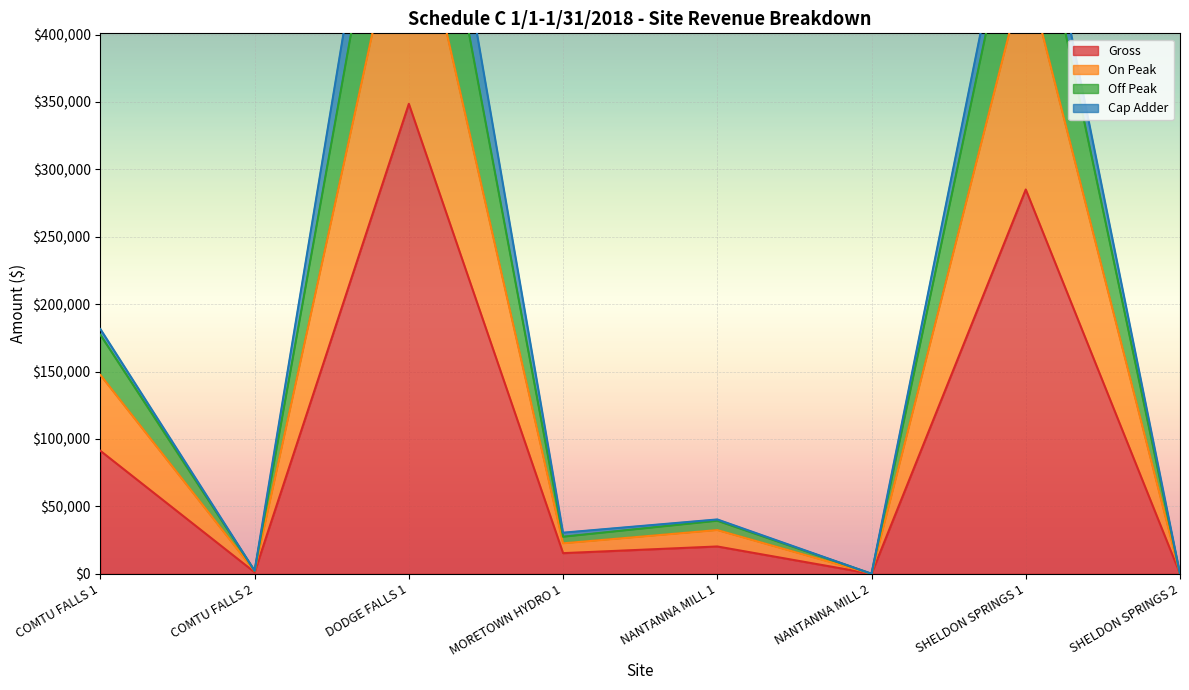

What position from the right is COMTU FALLS 1?

8